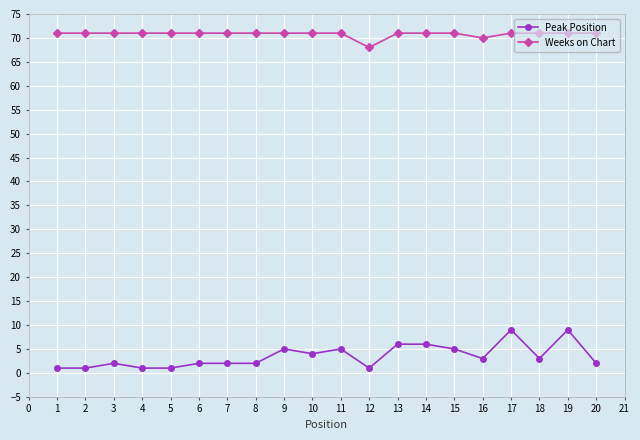

Rank the series by their maximum value, from highest to lowest.

Weeks on Chart, Peak Position